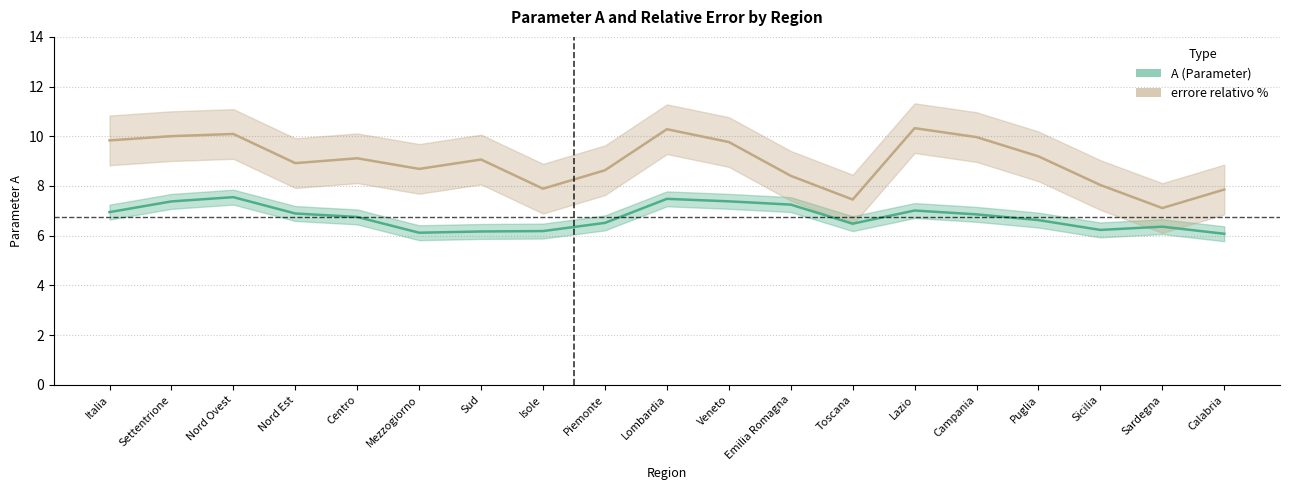

Is it true that A equals 6.9 at Nord Est?

True